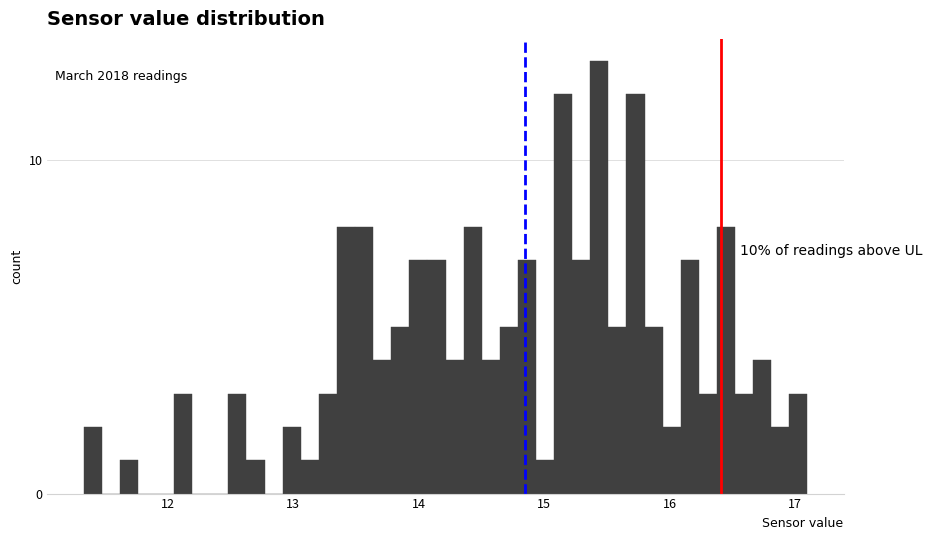

Read against the x-axis, roughly where is the centre of the tallest bar?

15.4